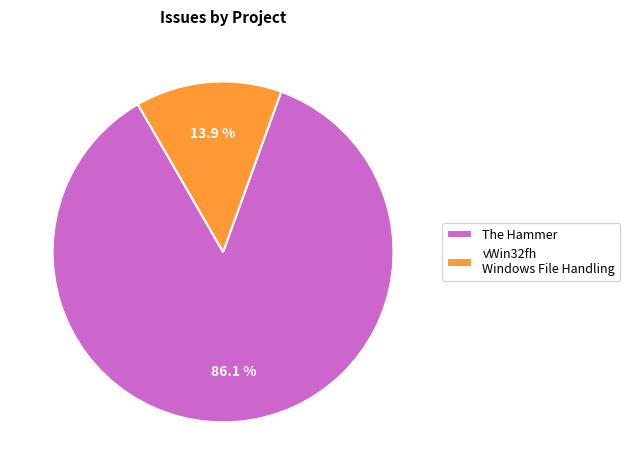

How many slices are in this pie chart?

2